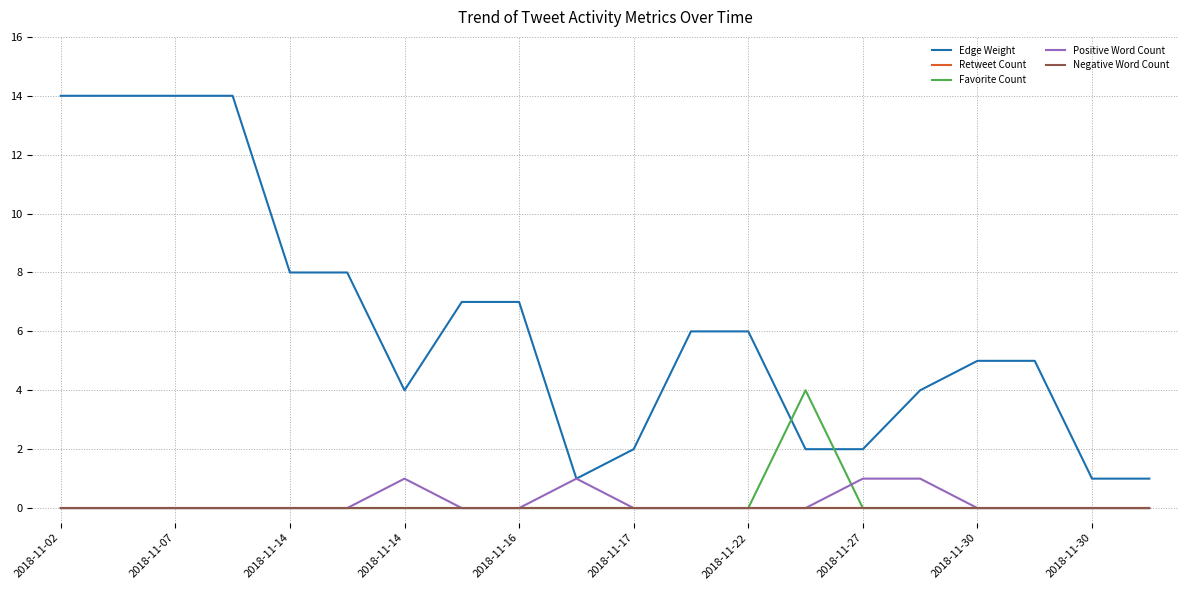

Reading left to right, extract all data points from this chart.

Edge Weight: 14	14	14	14	8	8	4	7	7	1	2	6	6	2	2	4	5	5	1	1
Retweet Count: 0	0	0	0	0	0	0	0	0	0	0	0	0	0	0	0	0	0	0	0
Favorite Count: 0	0	0	0	0	0	0	0	0	0	0	0	0	4	0	0	0	0	0	0
Positive Word Count: 0	0	0	0	0	0	1	0	0	1	0	0	0	0	1	1	0	0	0	0
Negative Word Count: 0	0	0	0	0	0	0	0	0	0	0	0	0	0	0	0	0	0	0	0